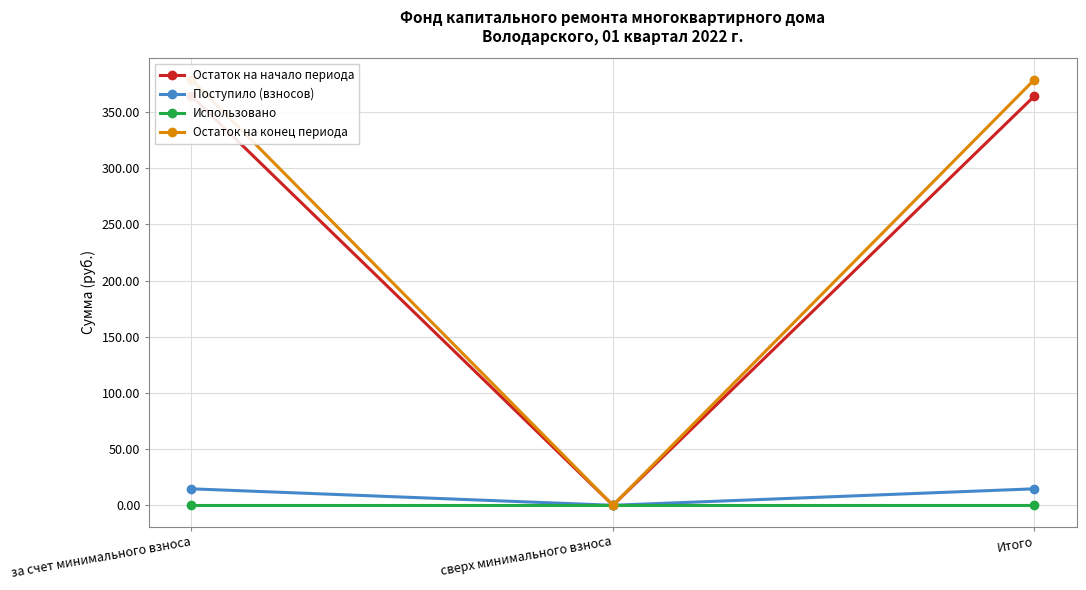

List the labels in order of Поступило (взносов) value, smallest first.

сверх минимального взноса, за счет минимального взноса, Итого